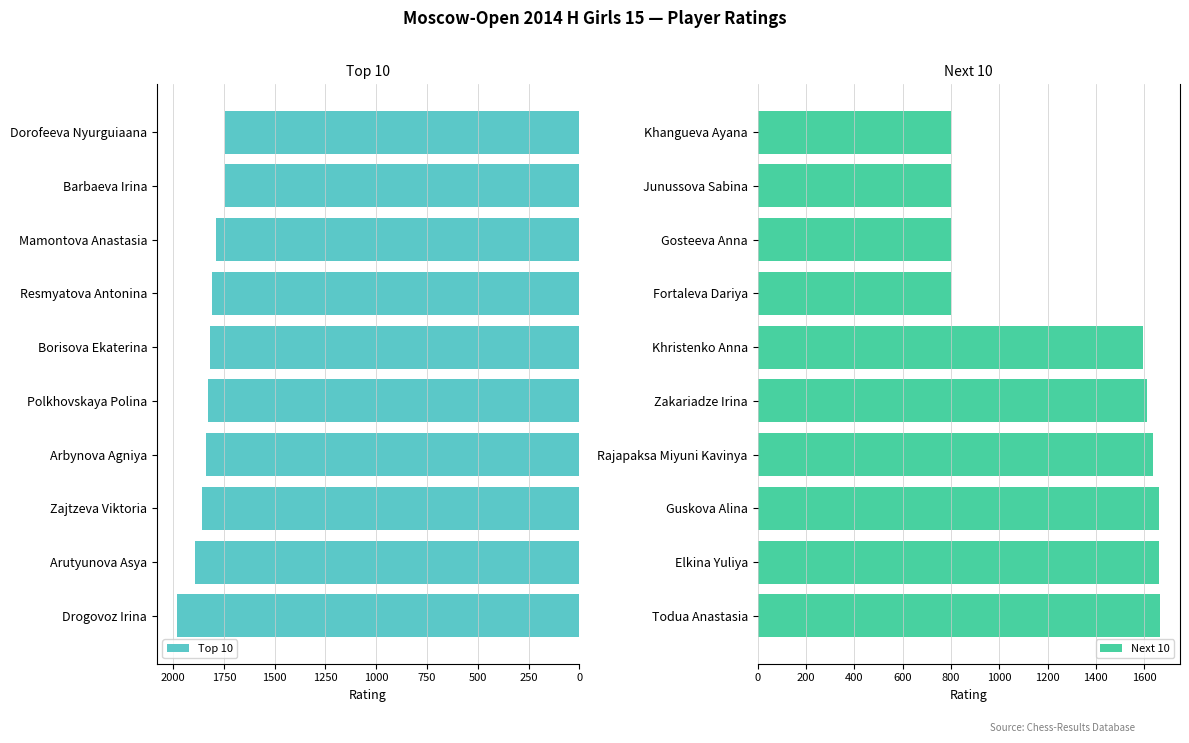

How many categories are shown in the chart?

10